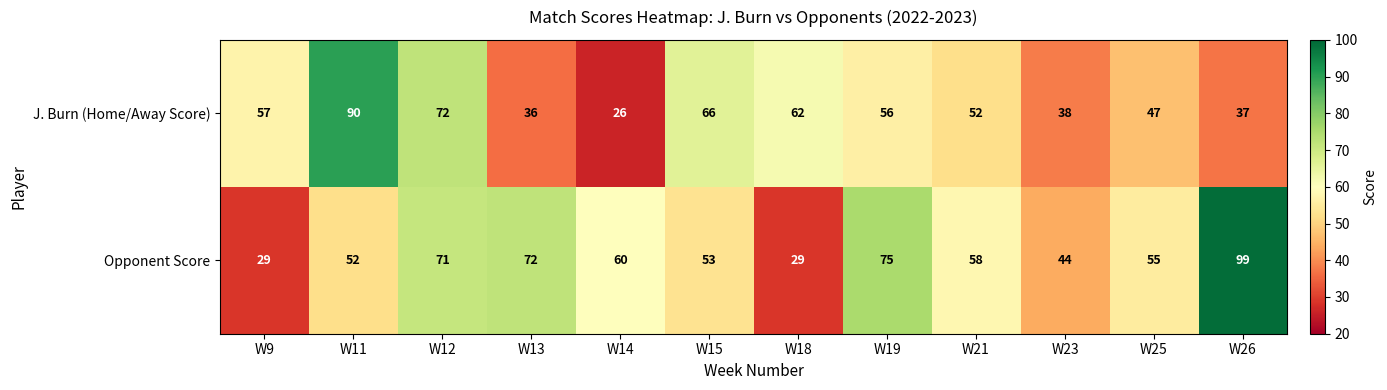

At how many categories does at least one series exceed 98?

1